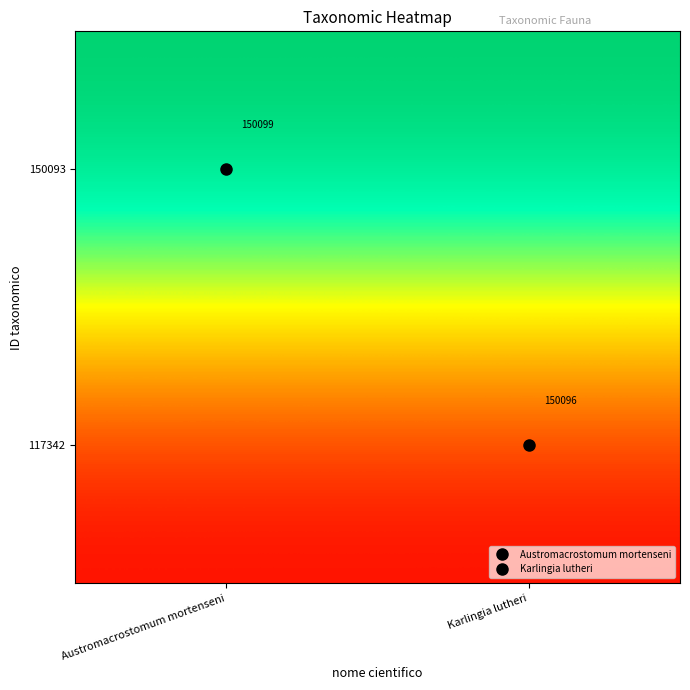

What is the smallest value displayed?

75048.0